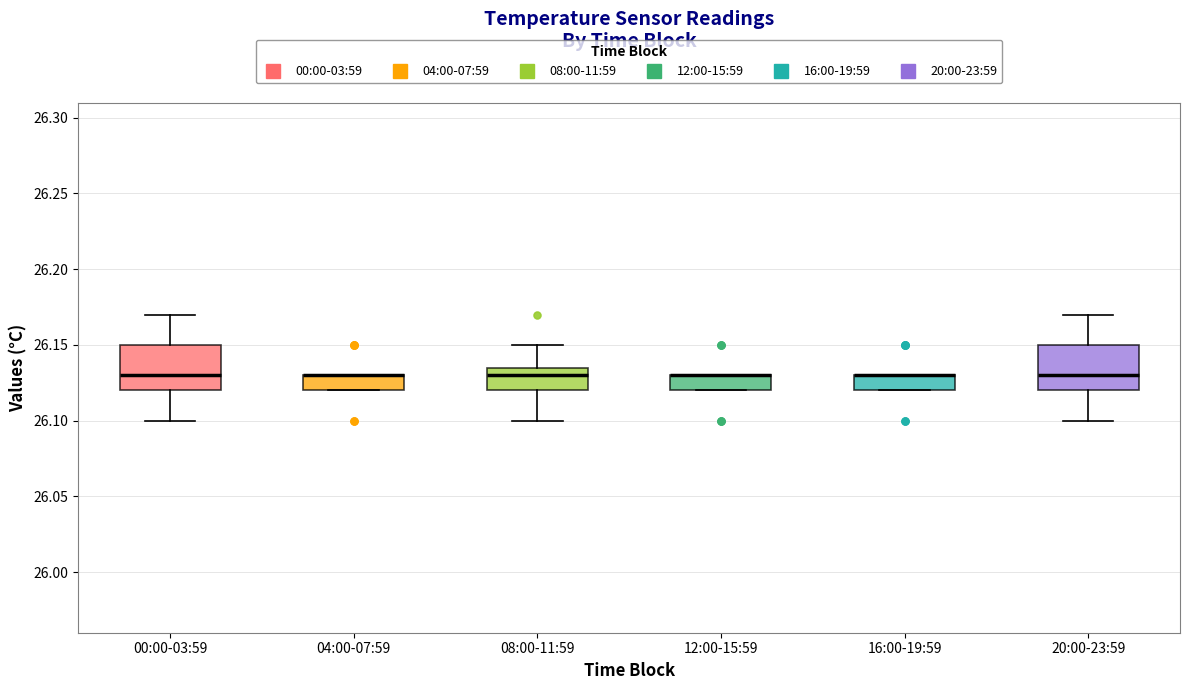

Where is the upper edge of the box for 16:00-19:59 on the y-axis? The values are not printed on the chart, so give them approximately, as read against the axis.

26.130